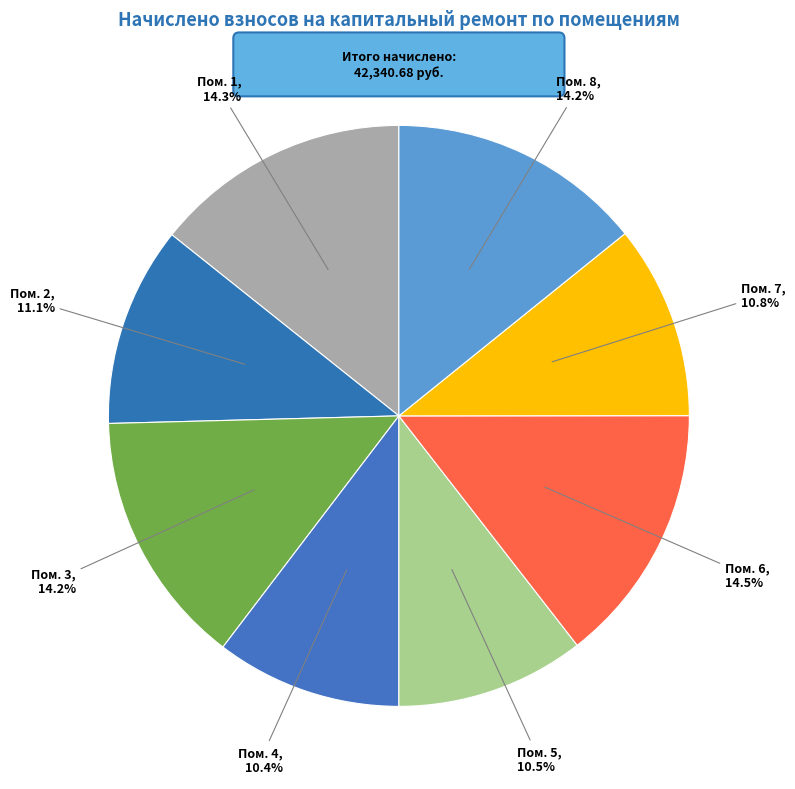

How many slices are in this pie chart?

8